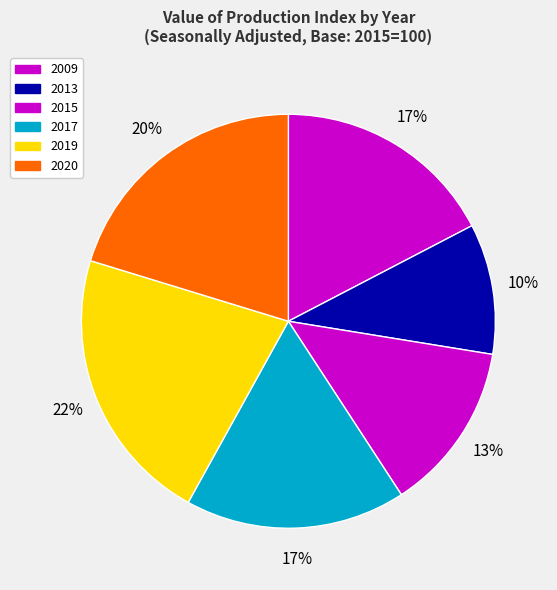

The 2020 slice represents 3% of the pie. True or false?

False